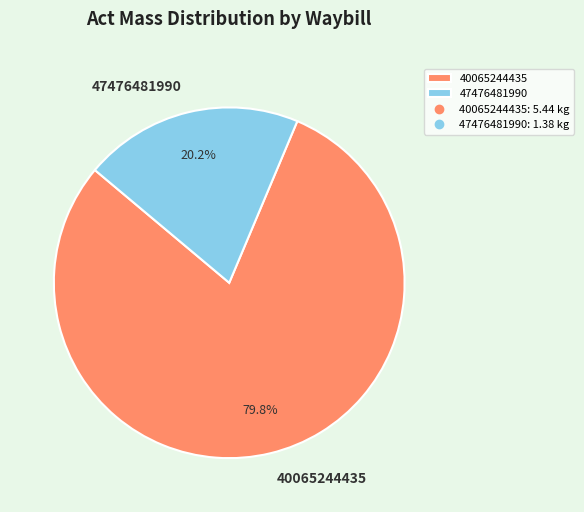

To the nearest percent, what is the combined percentage of 47476481990 and 40065244435?

100%